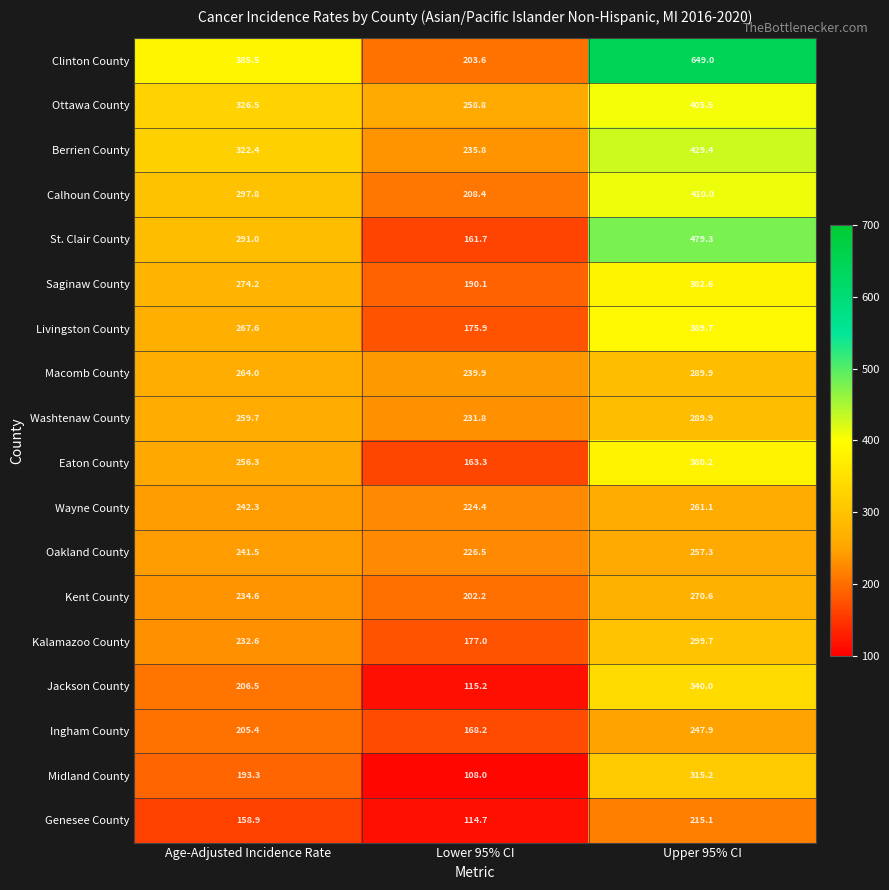

At how many categories does at least one series exceed 641?

1